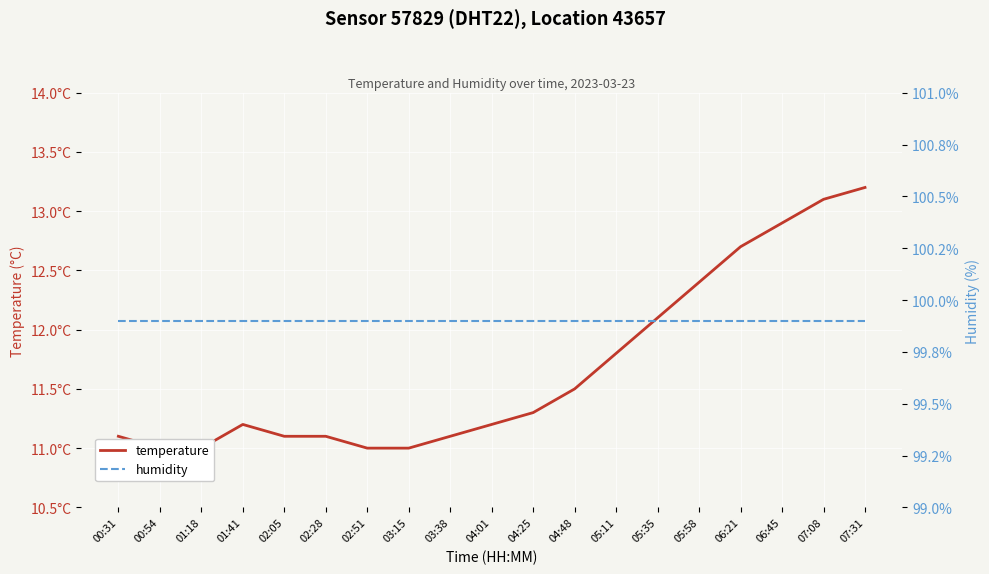

What is the label of the 11th point from the left?

04:25